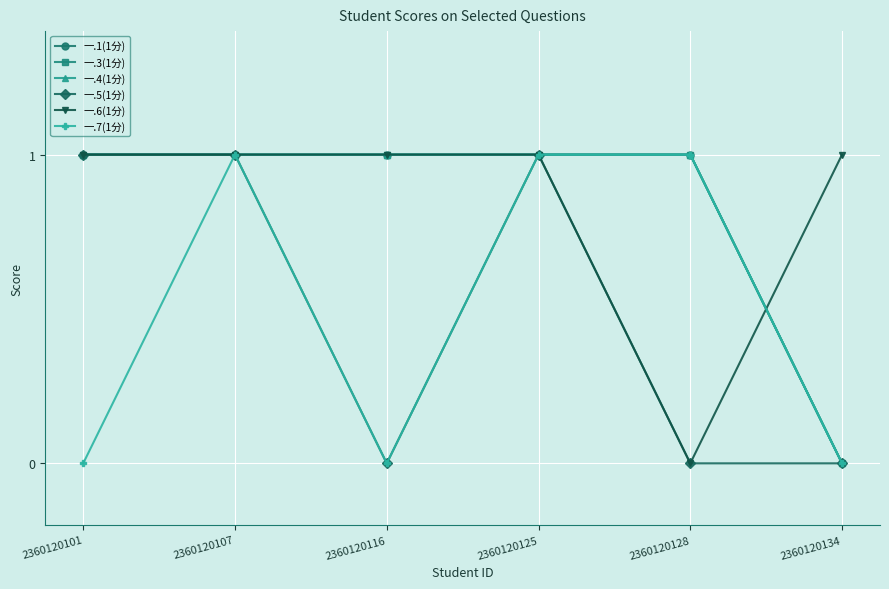

At which label is 一.1(1分) closest to 0?

2360120134